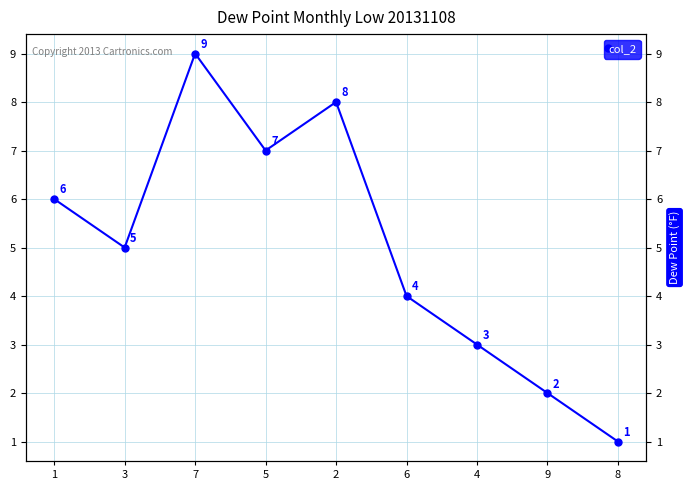

Rank the categories by value from lowest to highest.

8, 9, 4, 6, 3, 1, 5, 2, 7